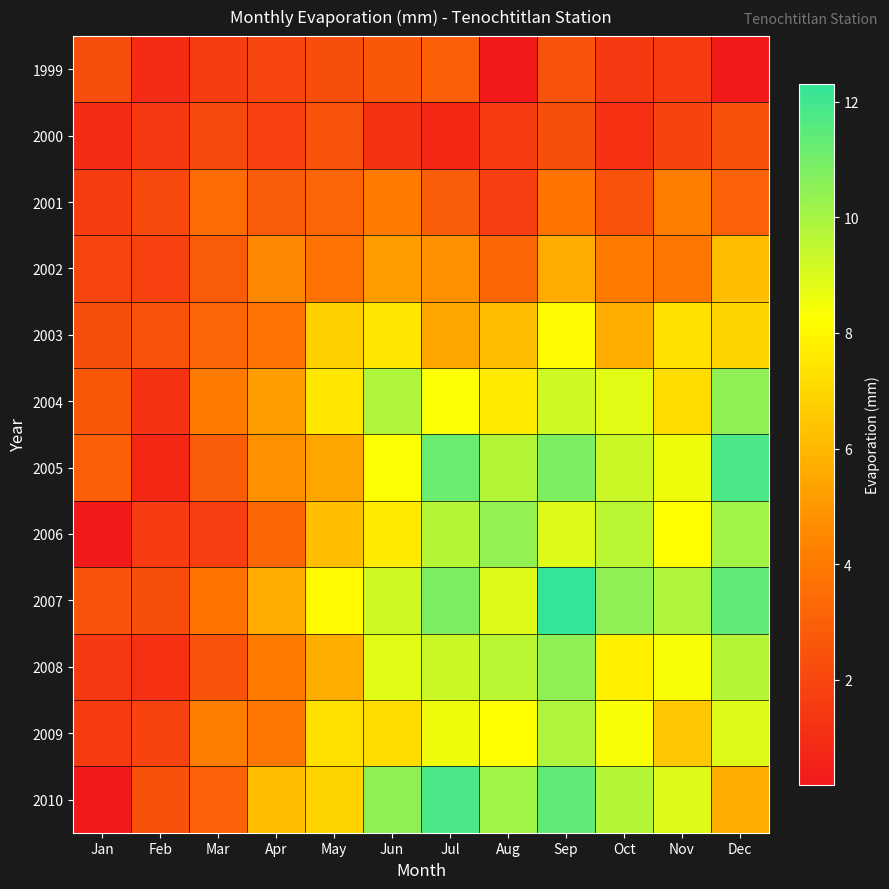

What is the smallest value displayed?

0.2